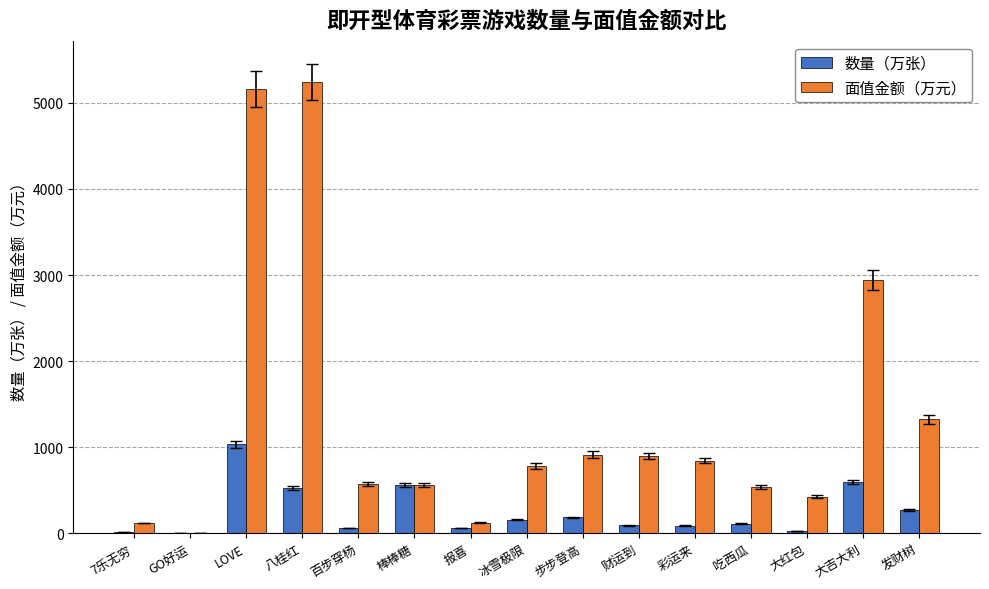

What is the difference between the 数量（万张） values at 大红包 and 百步穿杨?

36.3